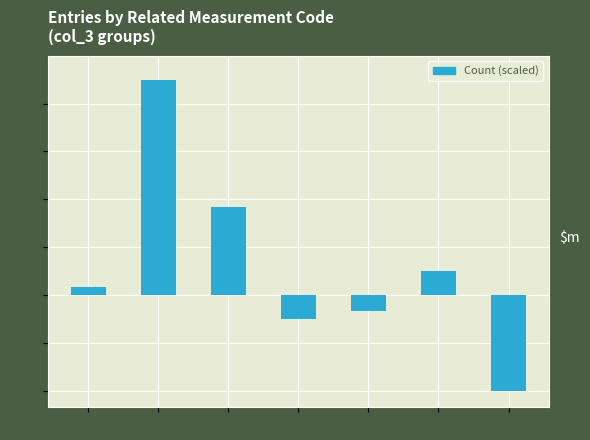

What is the change in value from A1013 to A1017?

-1150